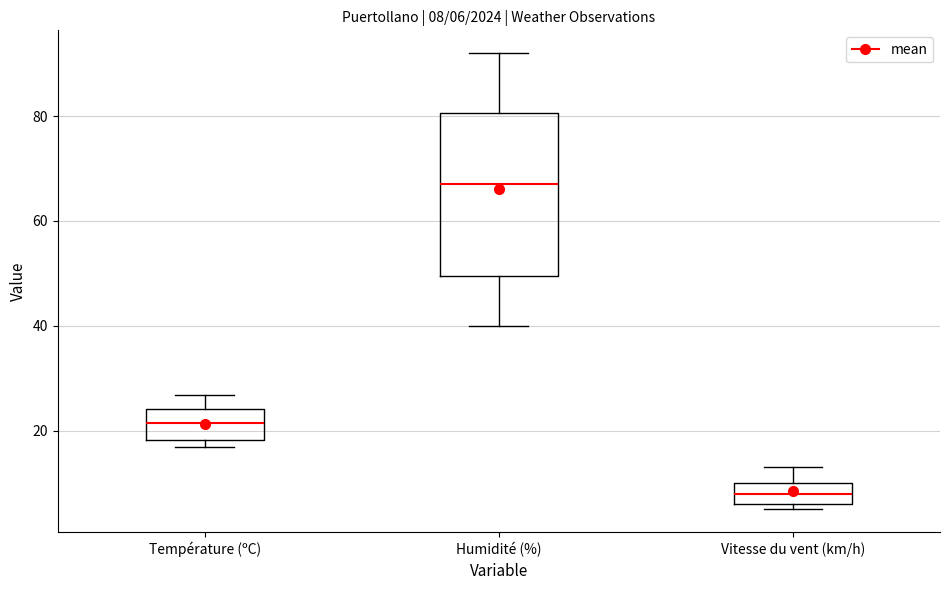

Which box has the lowest median line?

Vitesse du vent (km/h)